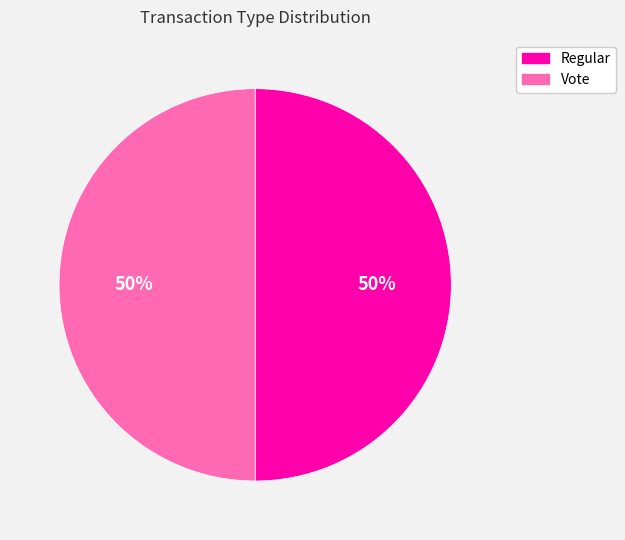

Is the sum of Vote and Regular greater than half?

Yes